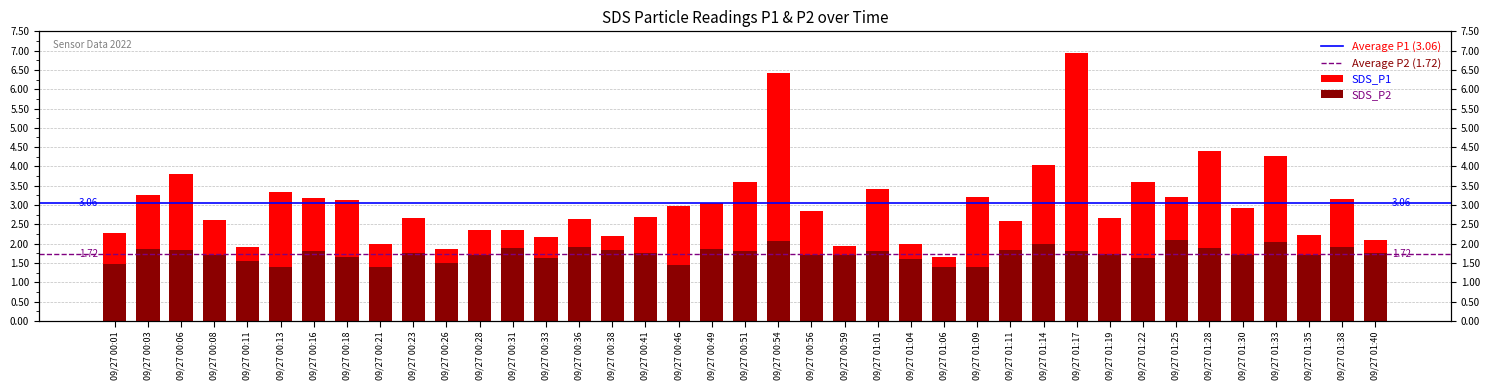

What is the sum of all SDS_P2 values?

67.5